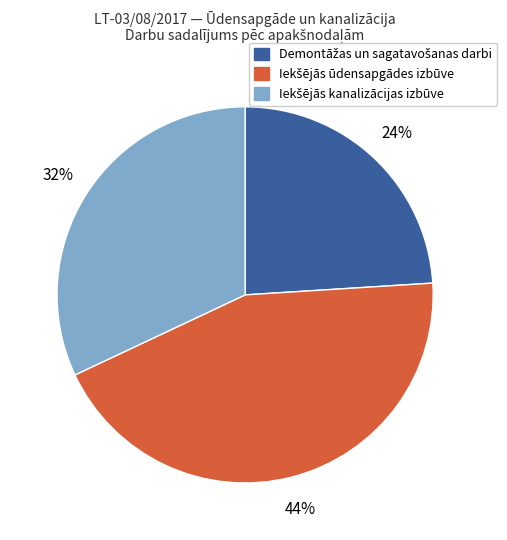

To the nearest percent, what is the difference between the largest and smallest slice percentages?

20%